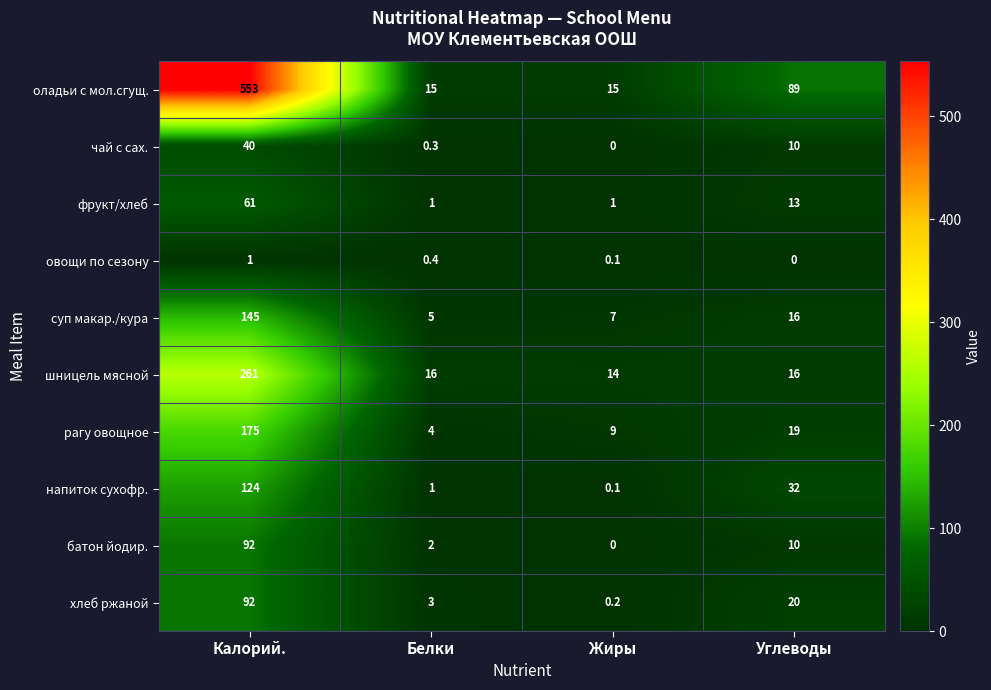

What is the spread (max minus min) of values at Белки?

15.7